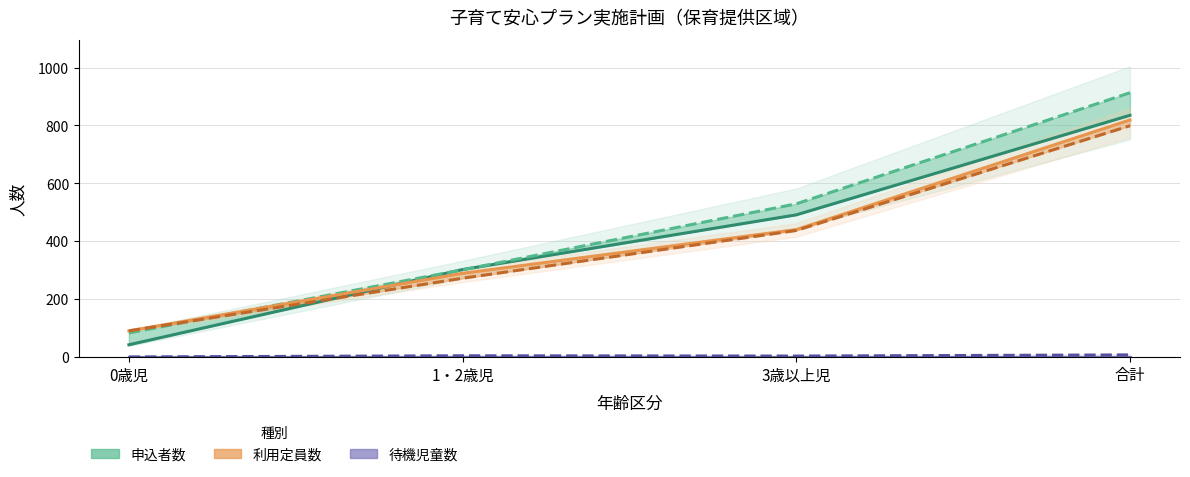

What is the sum of the 待機児童数（見込・計画） values at 0歳児 and 合計?

7